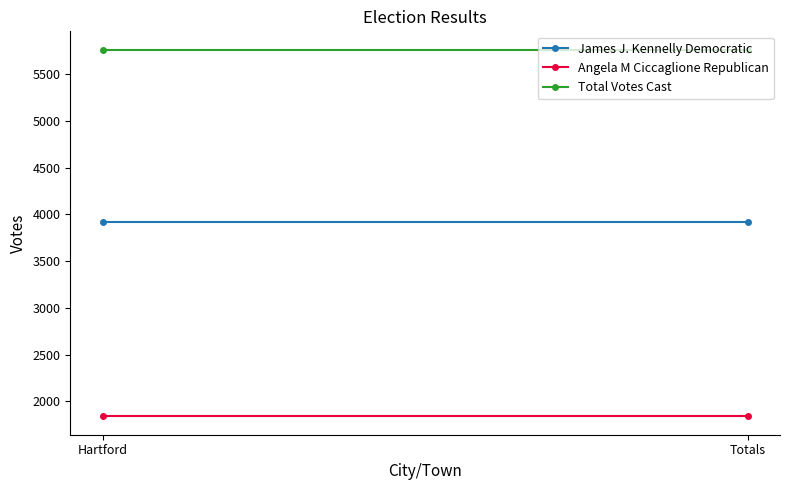

How many distinct data groups are displayed?

3